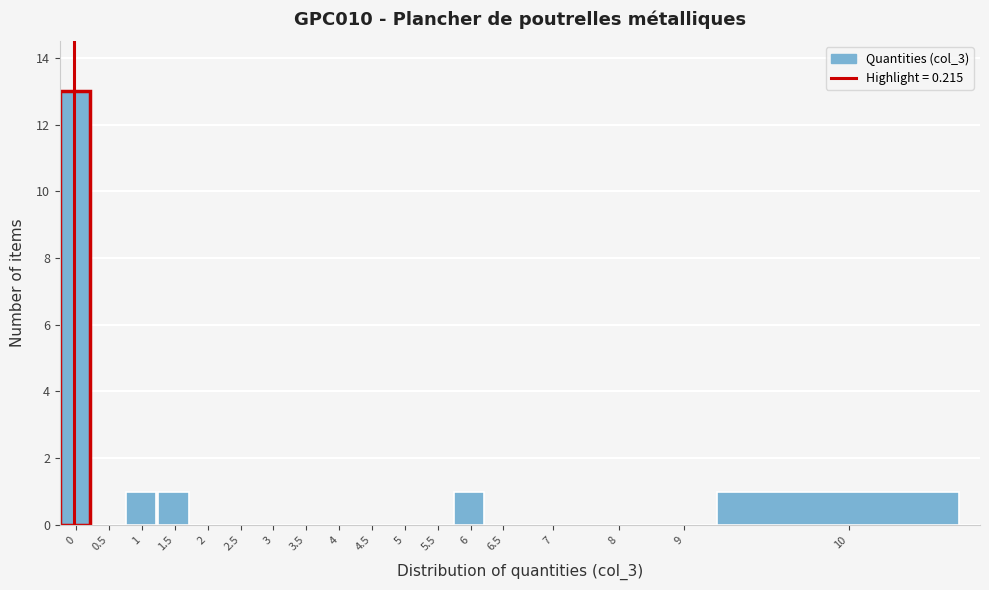

Reading right to left, what are all the values shown in this chart?

10=1	9=0	8=0	7=0	6.5=0	6=1	5.5=0	5=0	4.5=0	4=0	3.5=0	3=0	2.5=0	2=0	1.5=1	1=1	0.5=0	0=13